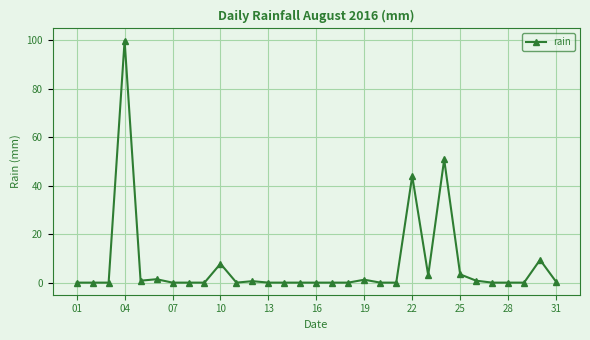

How many lines are shown in the chart?

1